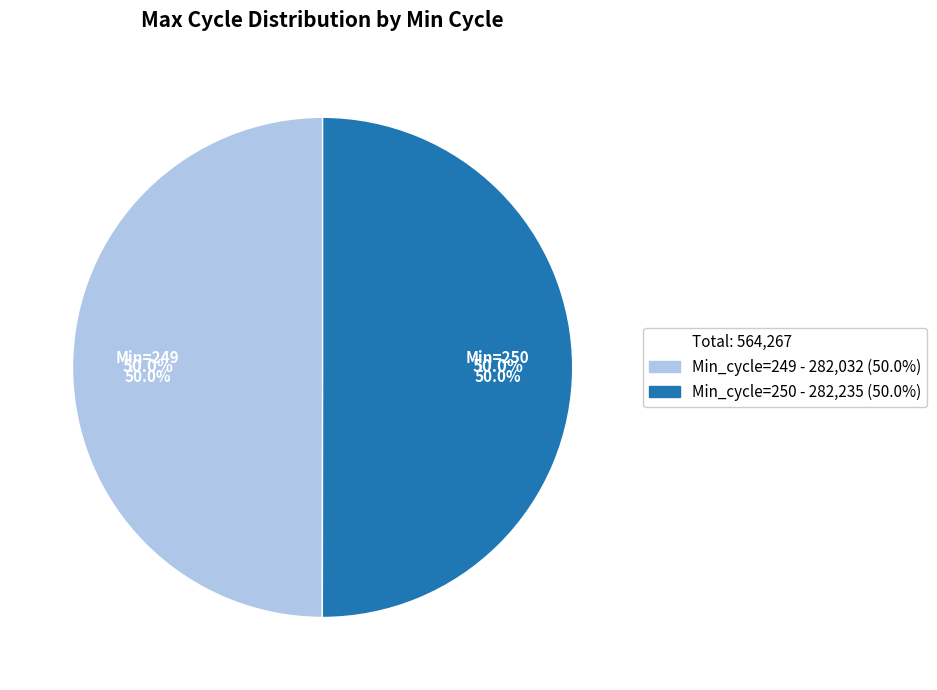

Does 250 account for over 50% of the chart?

No